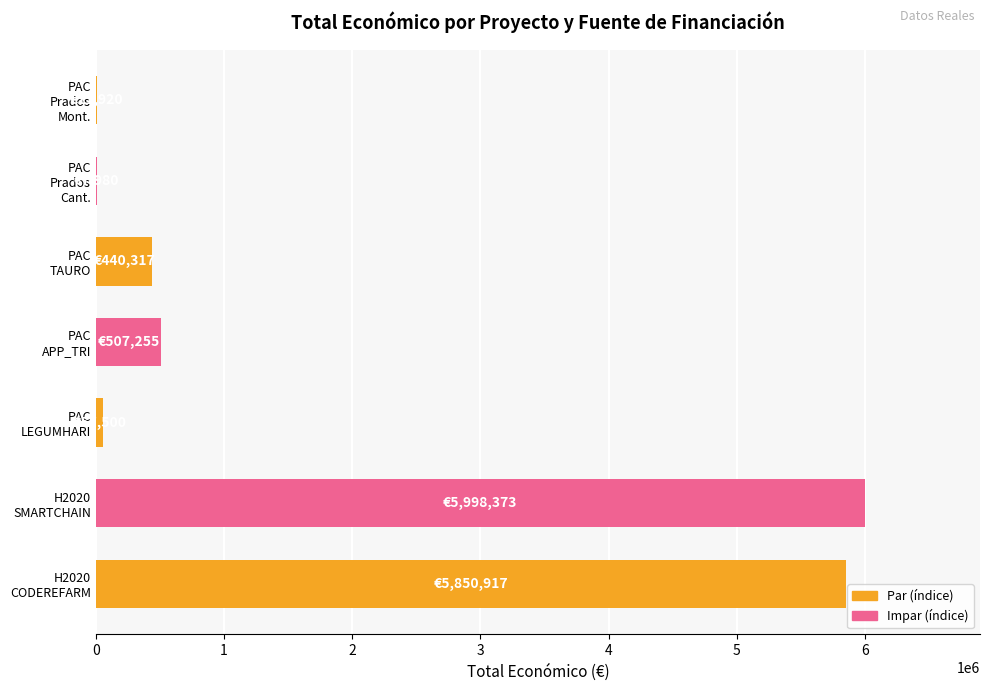

What is the greatest value displayed?

5998373